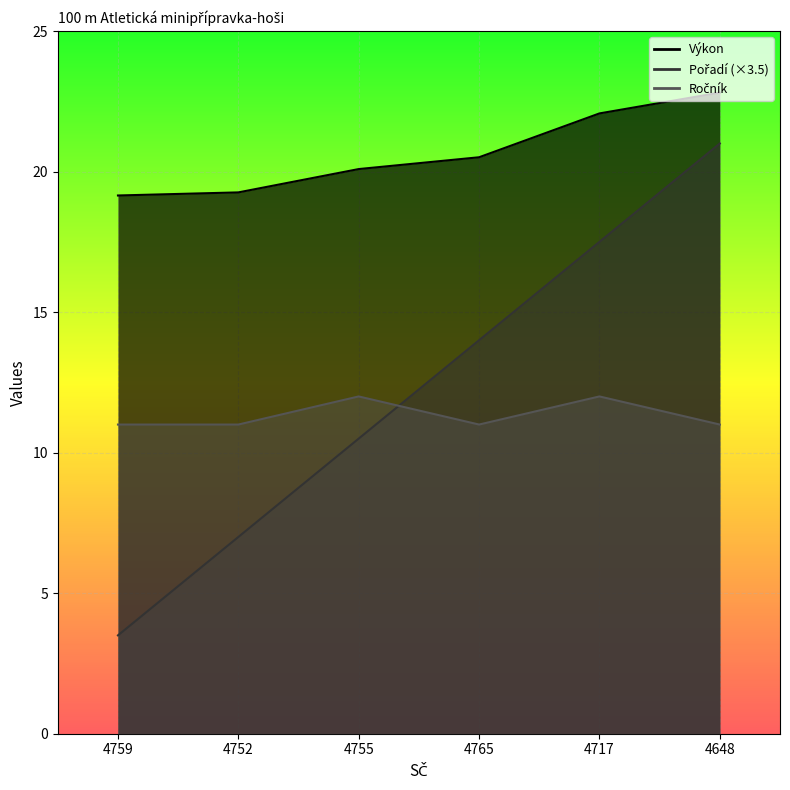

How many series are shown in this chart?

3